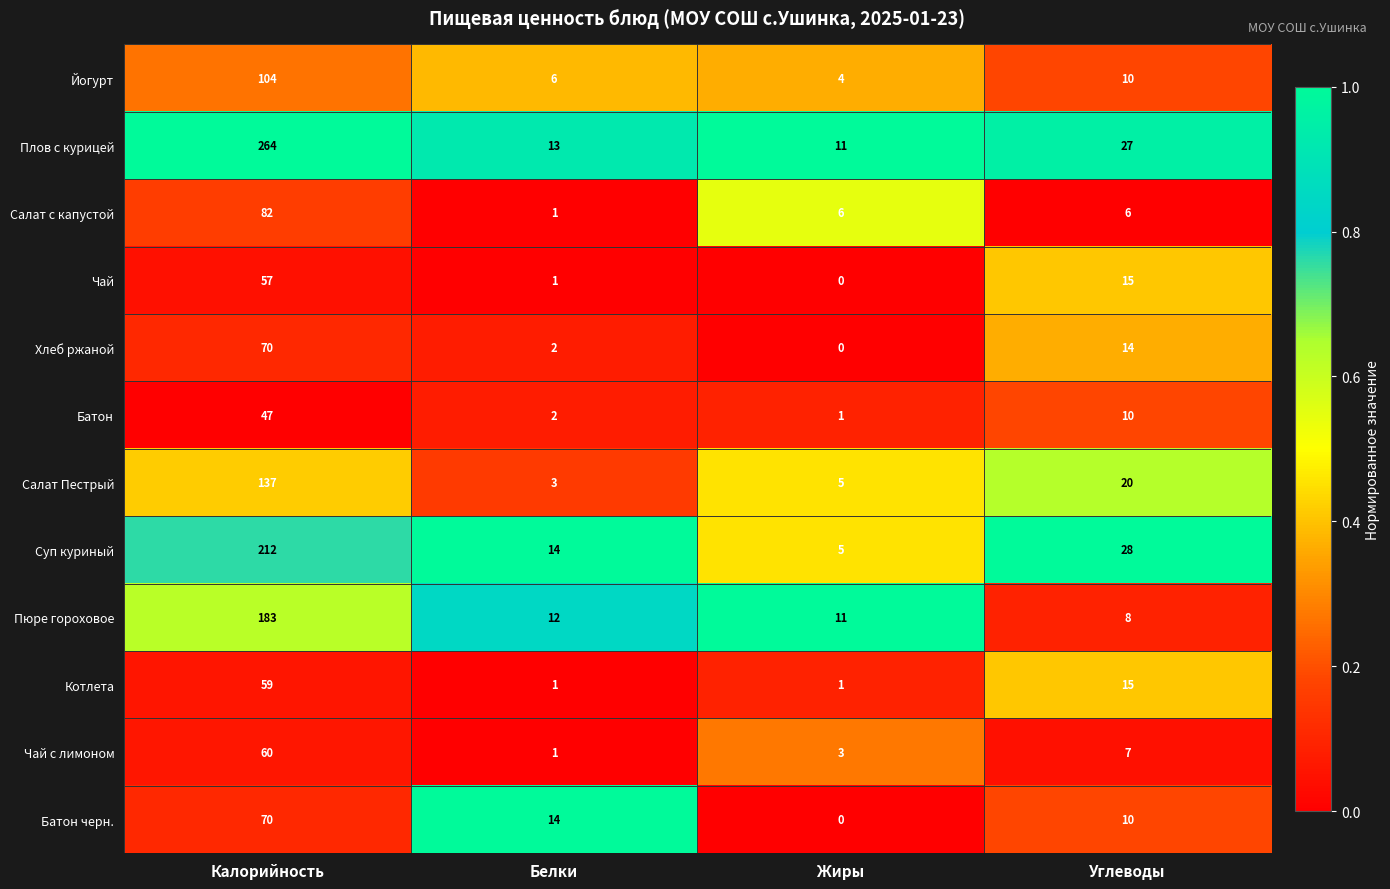

Which category has the highest value in the Салат с капустой series?

Калорийность